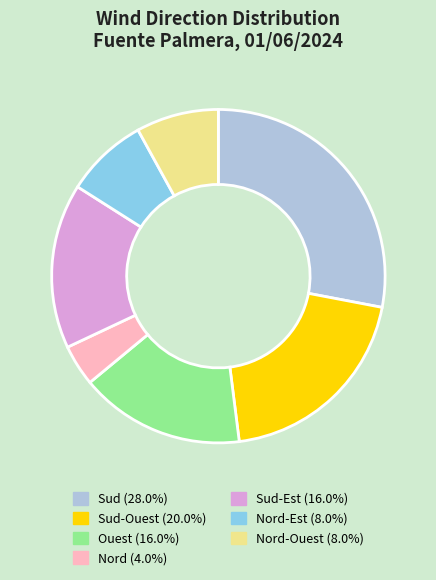

Does any single category account for the majority?

No